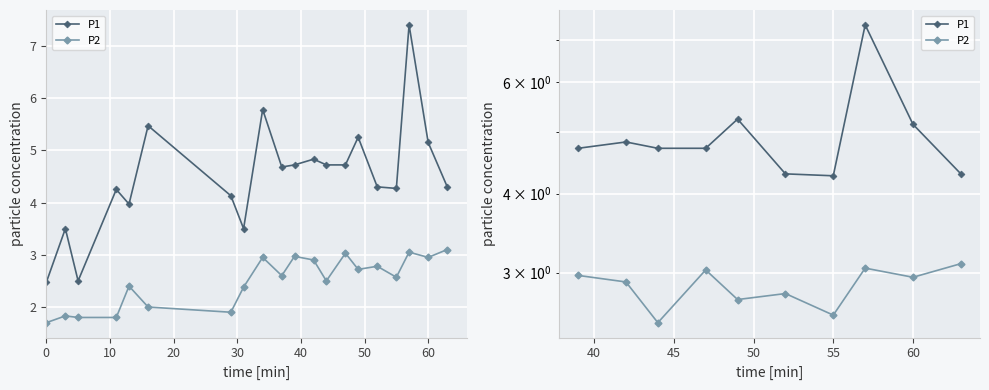

What is the difference between the highest and lowest values at 30?

1.7